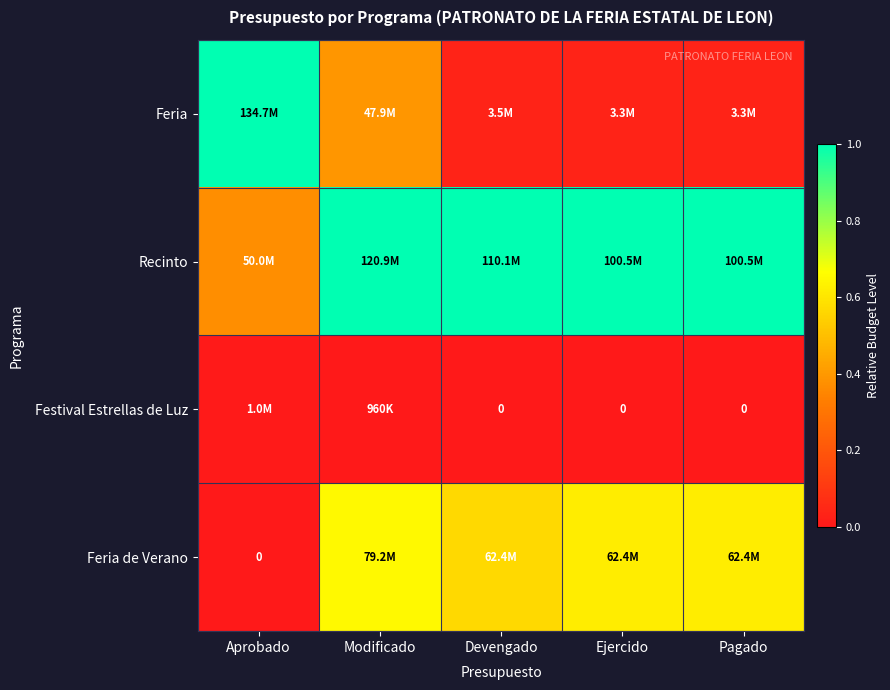

Count the number of data series in this chart.

4